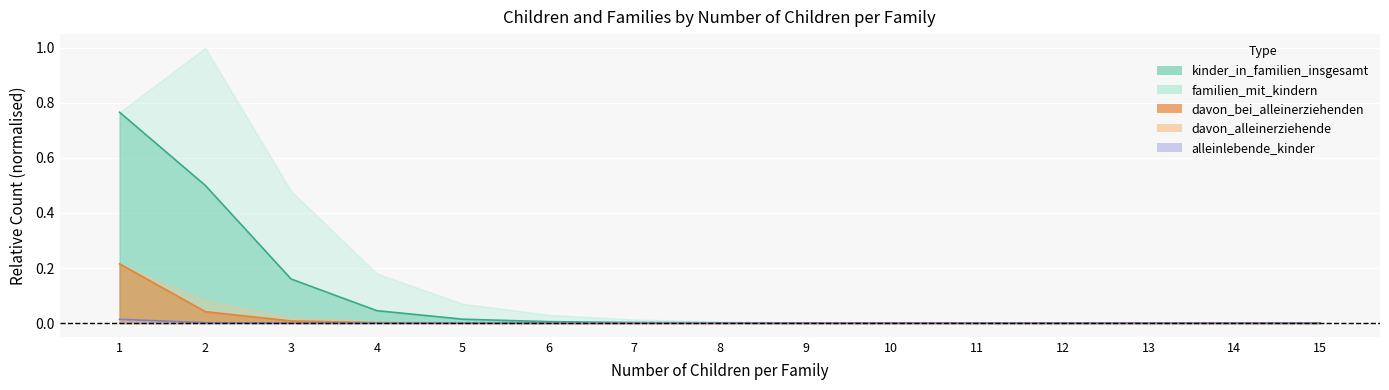

Between 7 and 15, which is larger?

7